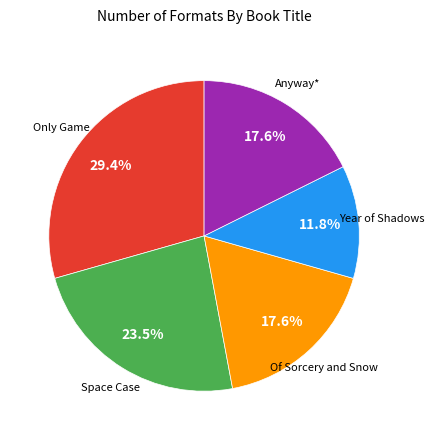

Is there any slice that represents more than half of the pie?

No